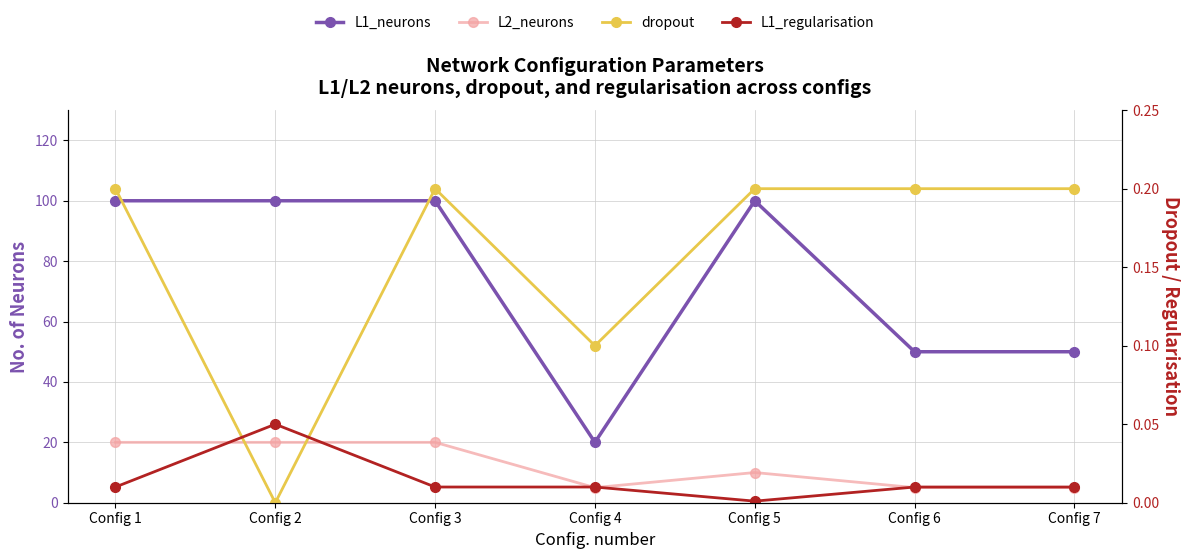

How many positive values does the dropout series have?

6